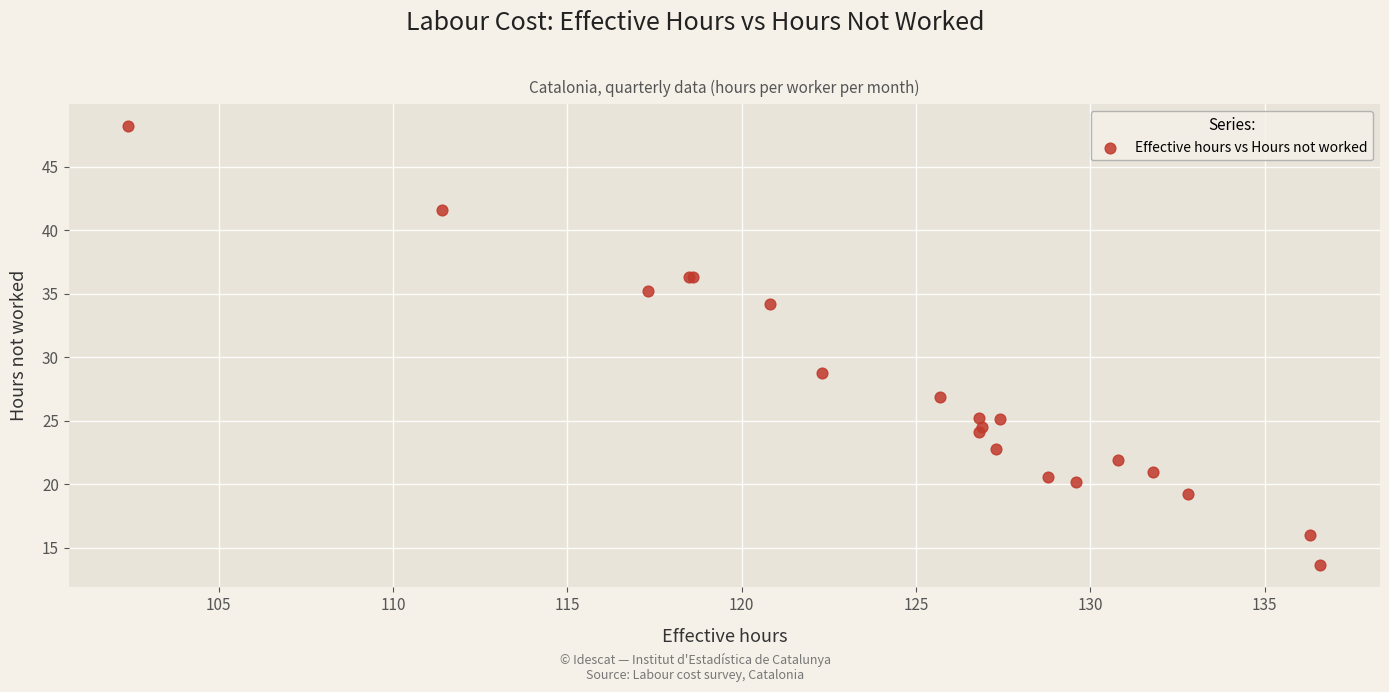

What Y value in the scatter plot is closest to 30?

28.8